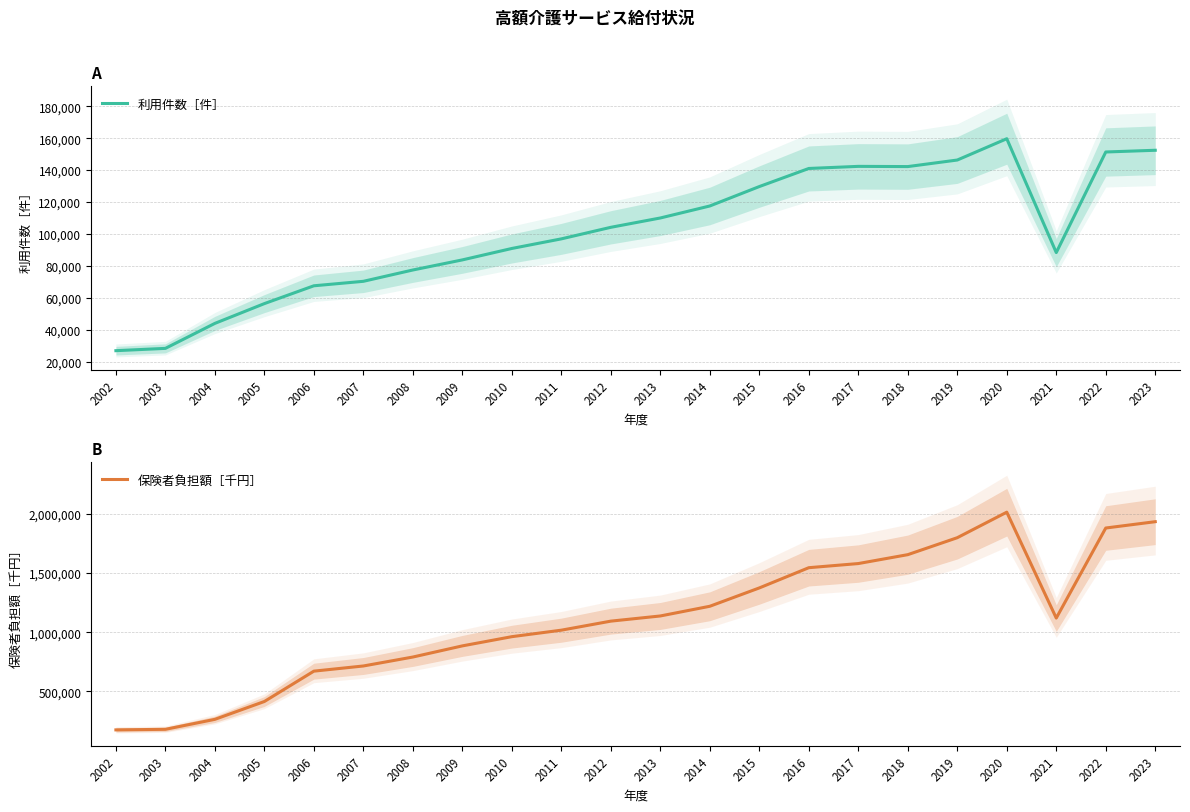

List the labels in order of 保険者負担額［千円］ value, largest first.

2020, 2023, 2022, 2019, 2018, 2017, 2016, 2015, 2014, 2013, 2021, 2012, 2011, 2010, 2009, 2008, 2007, 2006, 2005, 2004, 2003, 2002